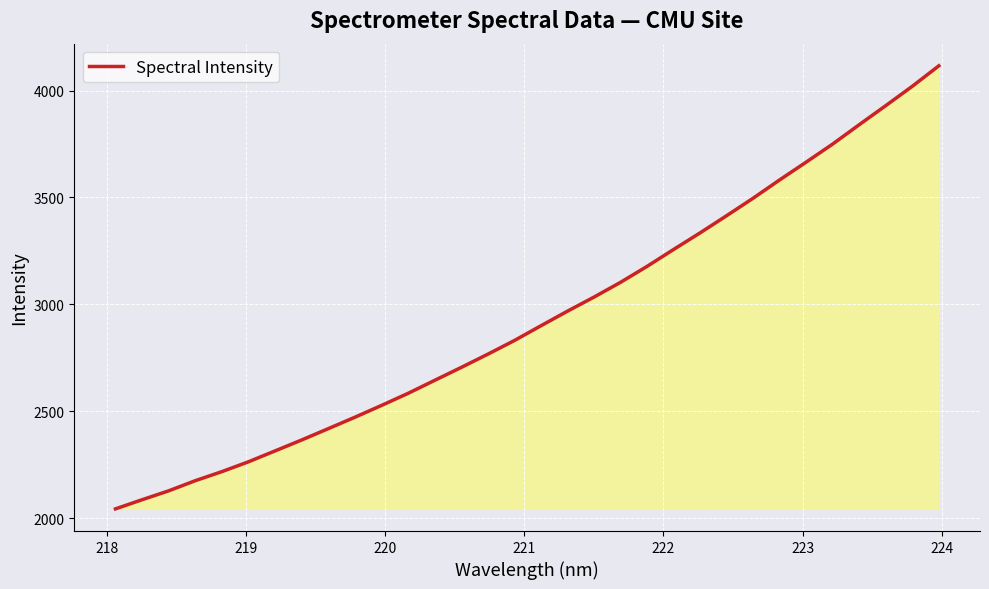

What is the minimum value shown in the chart?

2042.9